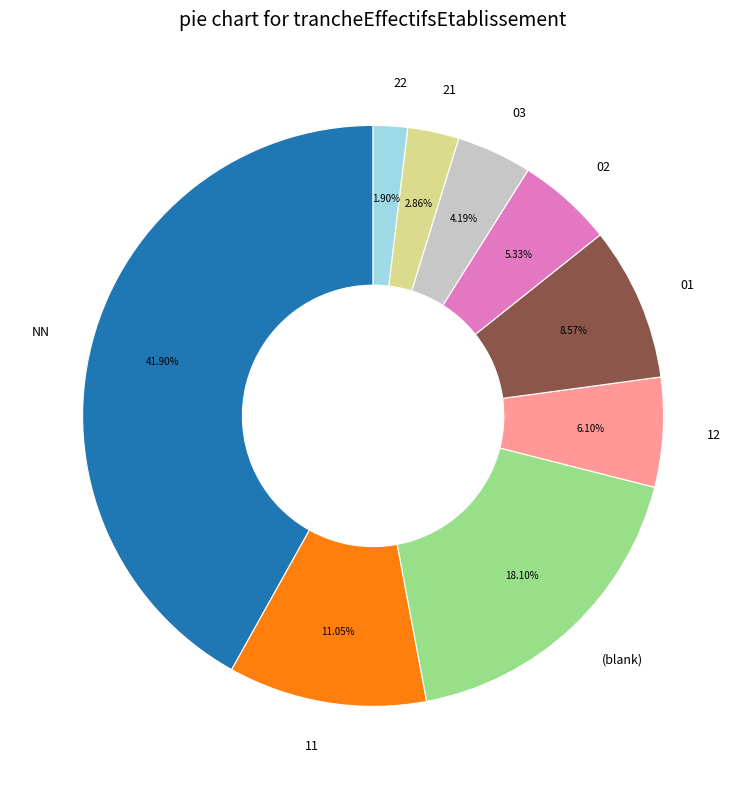

Rank the categories by value from lowest to highest.

22, 21, 03, 02, 12, 01, 11, (blank), NN